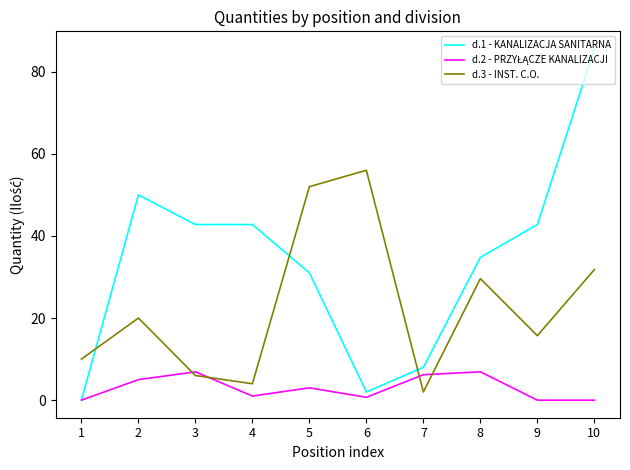

How many lines are shown in the chart?

3